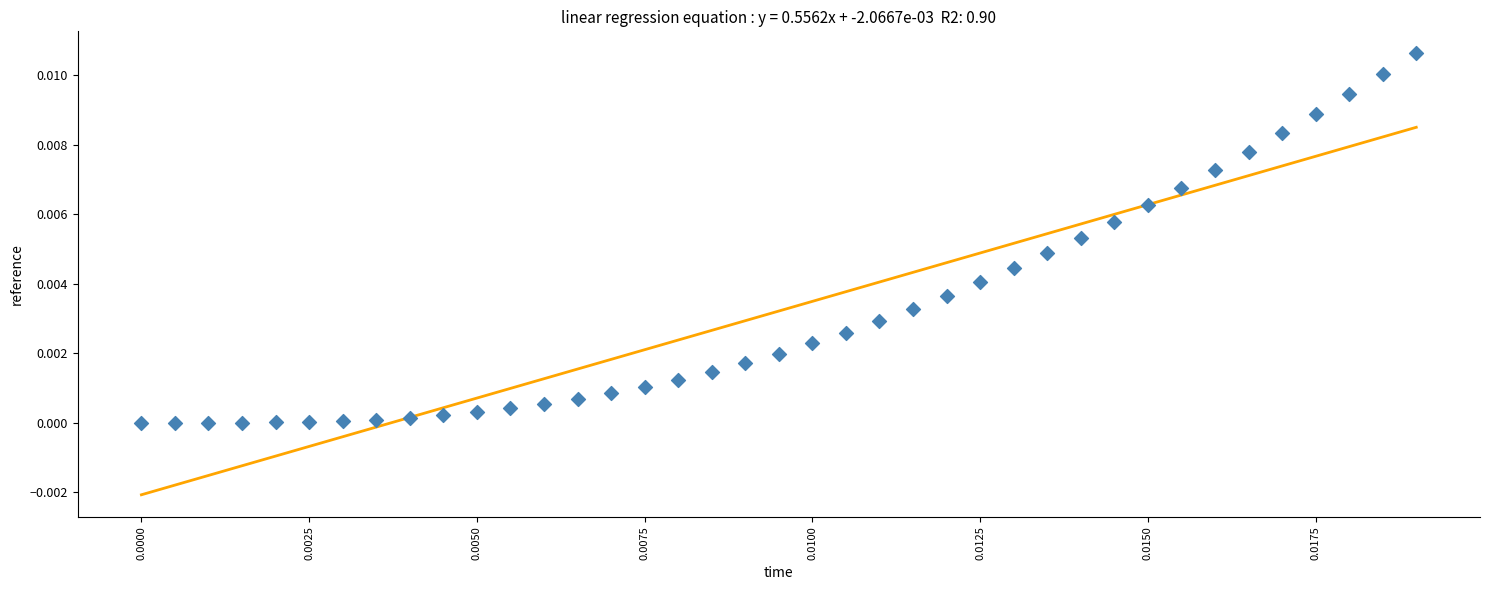

How many points are shown in the scatter plot?

39